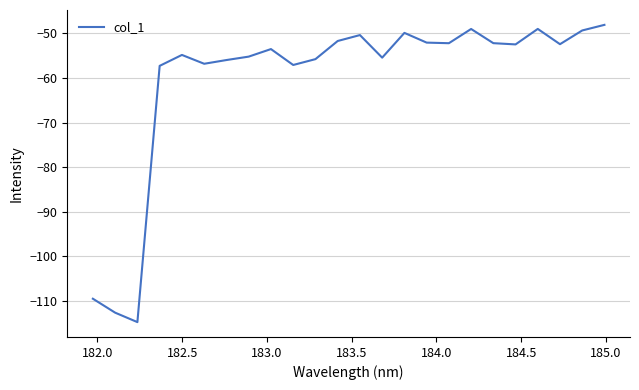

What is the greatest value displayed?

-48.1